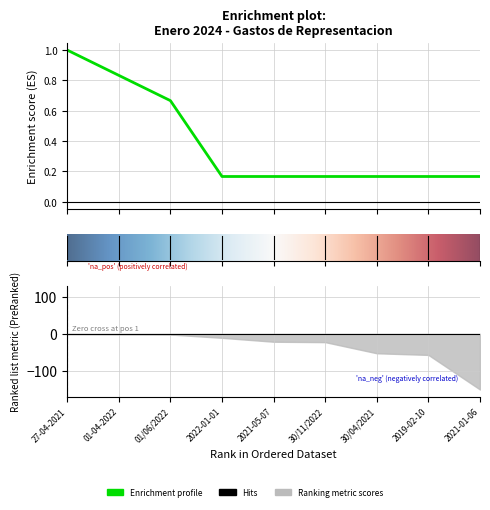

Which category has the highest value across all series?

27-04-2021